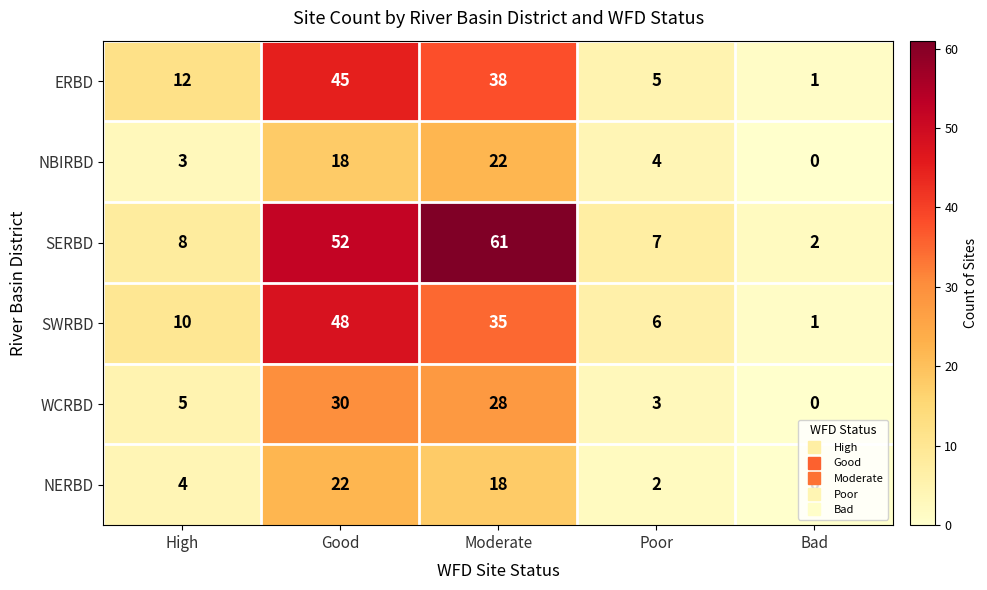

Is it true that ERBD equals 38 at Moderate?

True